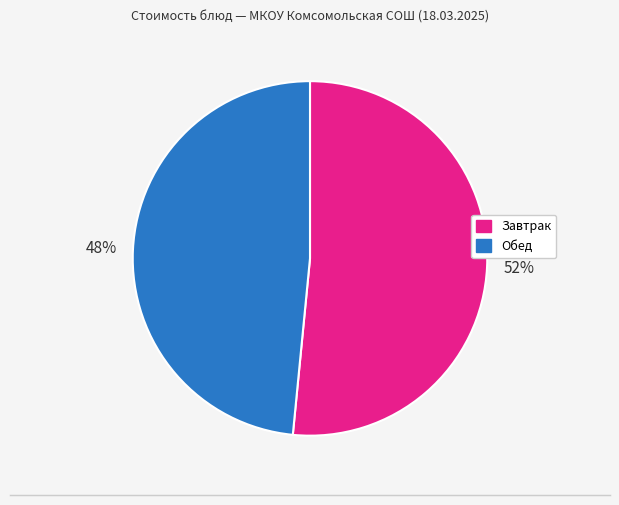

Is there a majority slice in this chart?

Yes